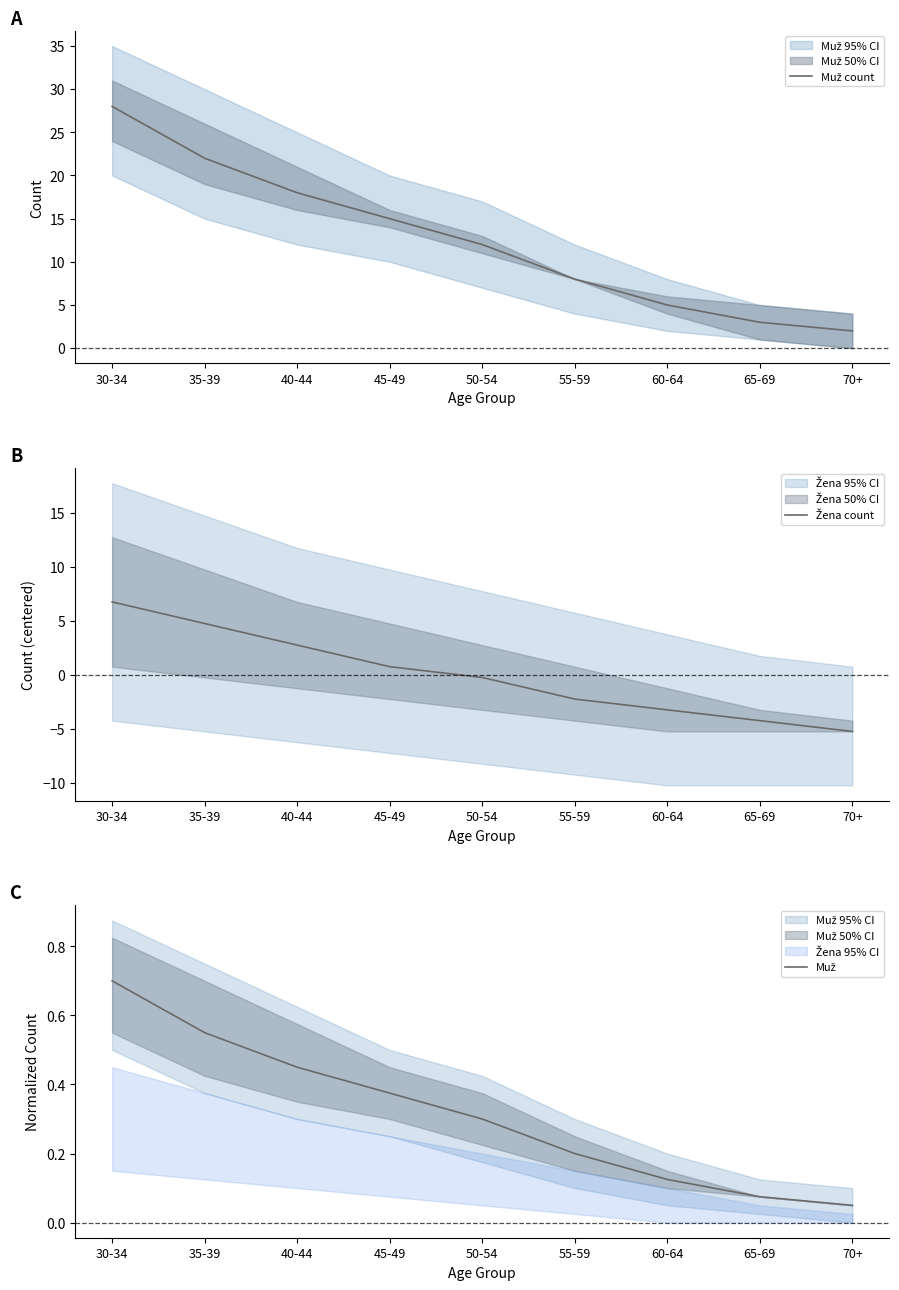

At how many categories does at least one series exceed 6?

6